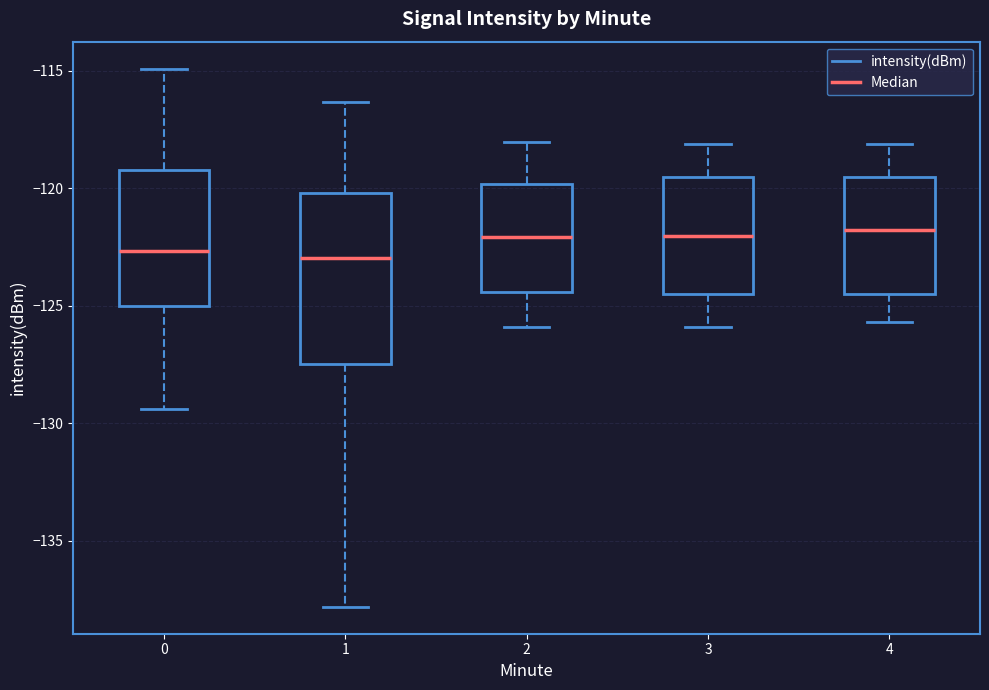

Reading left to right, transcribe this box plot: for each box, give where its median line is, the range the box spans, and where its two whiskers end, as read against the y-axis. The values are not printed on the chart, so give them approximately, as read against the axis.

0: median -122.5, box -125.0 to -119.0, whiskers -129.5 to -115.0
1: median -123.0, box -127.5 to -120.0, whiskers -138.0 to -116.5
2: median -122.0, box -124.5 to -120.0, whiskers -126.0 to -118.0
3: median -122.0, box -124.5 to -119.5, whiskers -126.0 to -118.0
4: median -122.0, box -124.5 to -119.5, whiskers -125.5 to -118.0